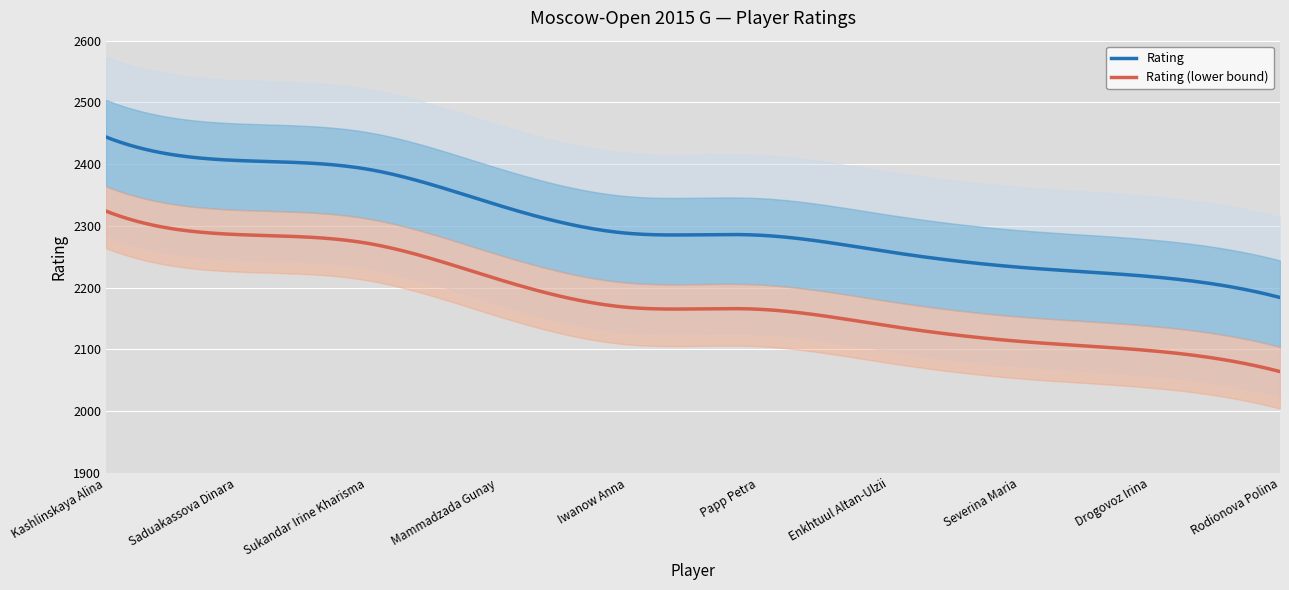

True or false: the data has more than 2 interior local peaks.

False